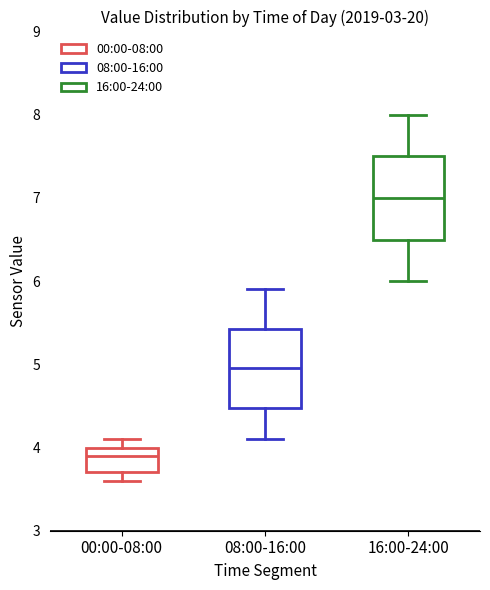

Which box's median line is the lowest?

00:00-08:00